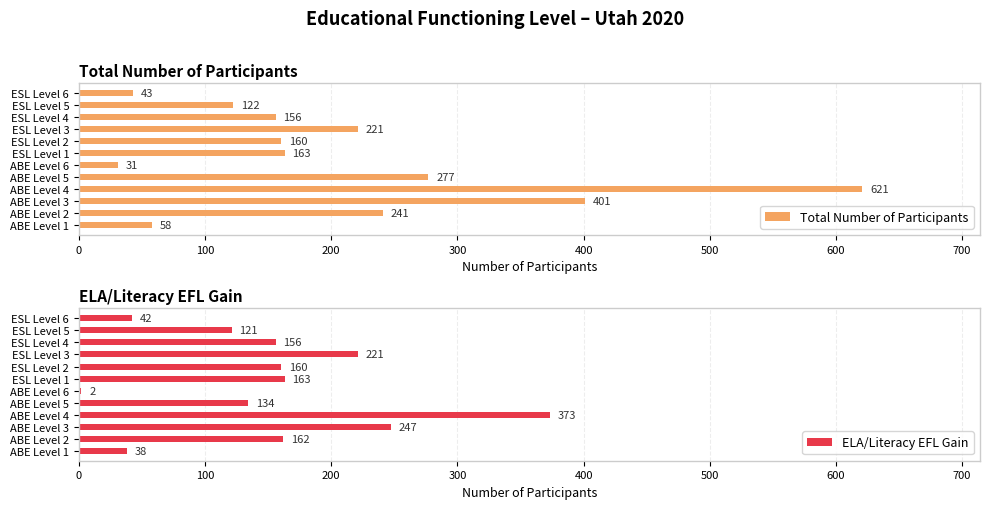

Does the chart contain stacked bars?

No